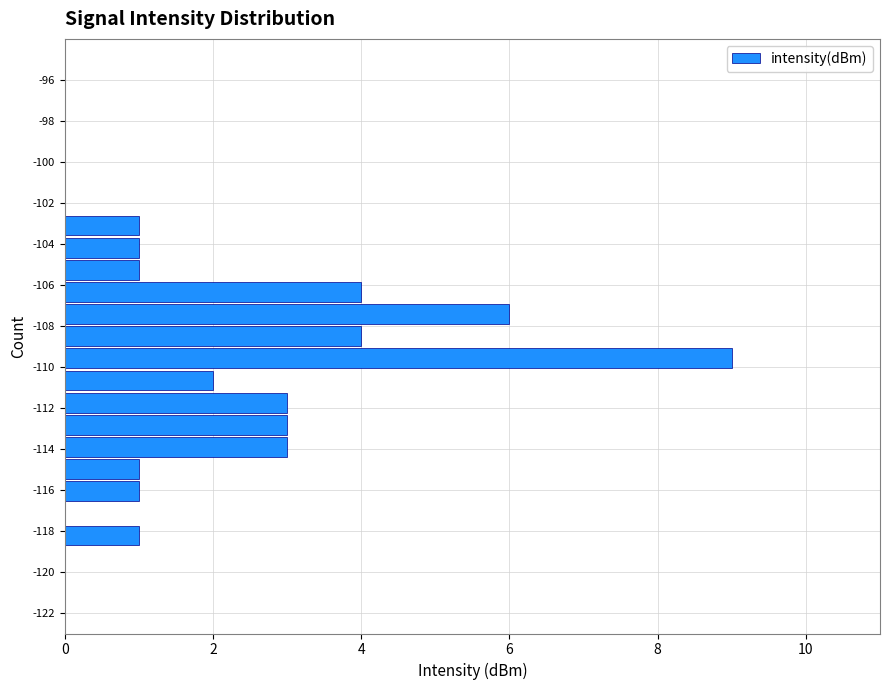

Reading bottom to top, list every bar in this chart as the range it spans on the y-axis followed by its length. Neither the bar edges nor the lengths are printed on the chart, so give them approximately, as read against the axes.

-122.00 to -120.92: 0
-120.92 to -119.84: 0
-119.84 to -118.76: 0
-118.76 to -117.68: 1
-117.68 to -116.60: 0
-116.60 to -115.52: 1
-115.52 to -114.44: 1
-114.44 to -113.36: 3
-113.36 to -112.28: 3
-112.28 to -111.20: 3
-111.20 to -110.12: 2
-110.12 to -109.04: 9
-109.04 to -107.96: 4
-107.96 to -106.88: 6
-106.88 to -105.80: 4
-105.80 to -104.72: 1
-104.72 to -103.64: 1
-103.64 to -102.56: 1
-102.56 to -101.48: 0
-101.48 to -100.40: 0
-100.40 to -99.32: 0
-99.32 to -98.24: 0
-98.24 to -97.16: 0
-97.16 to -96.08: 0
-96.08 to -95.00: 0